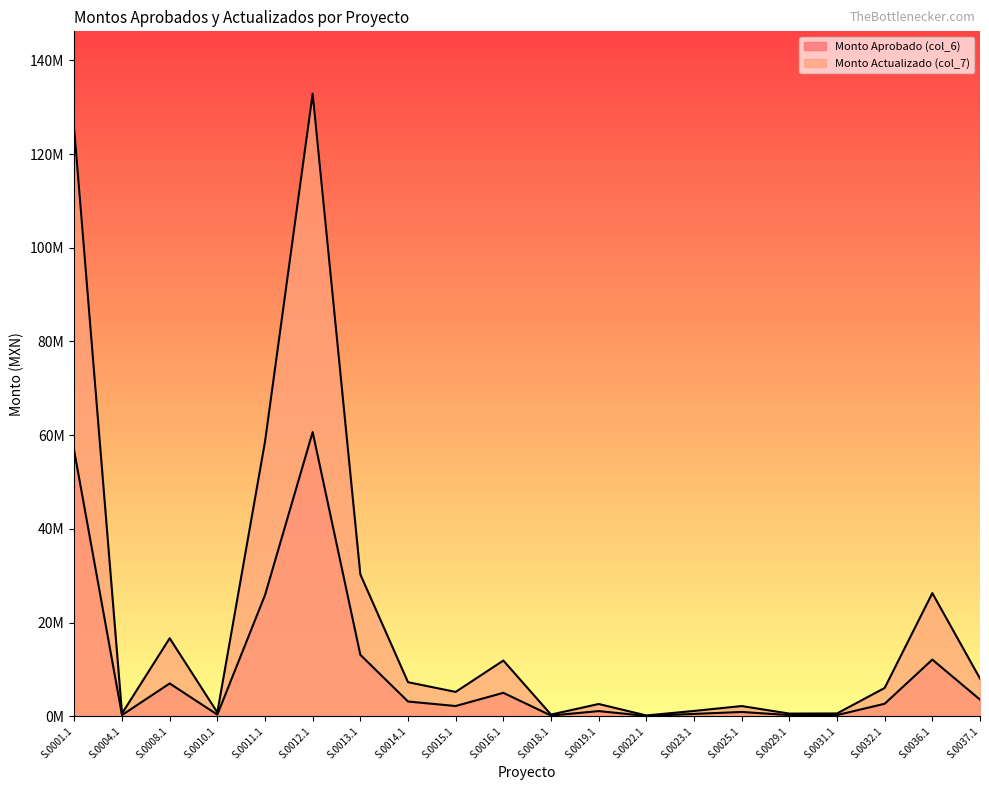

At which label does Monto Actualizado (col_7) first exceed 6041055?

S.0001.1